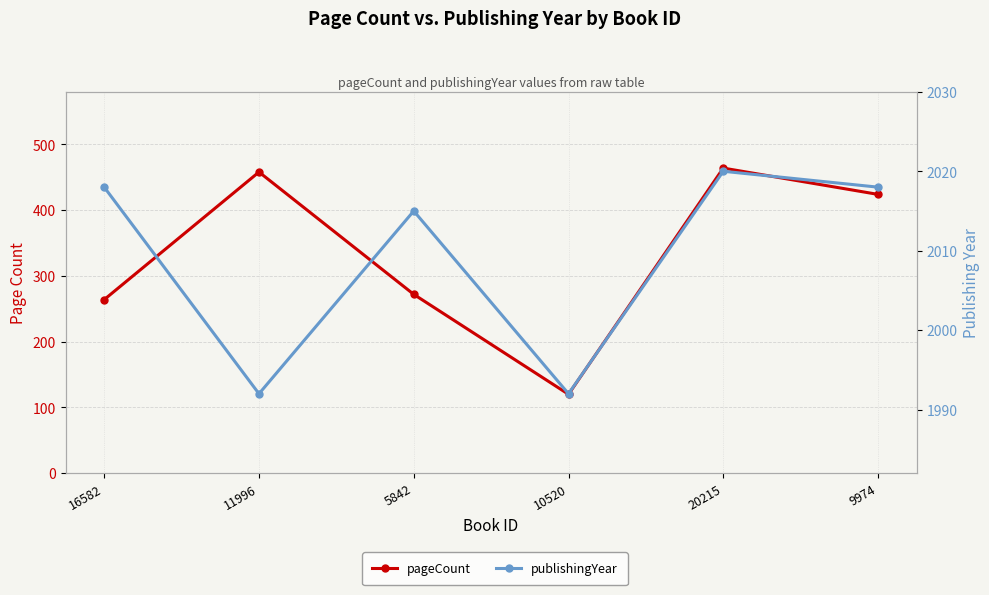

True or false: publishingYear has more than 2 points higher than both neighbors.

False